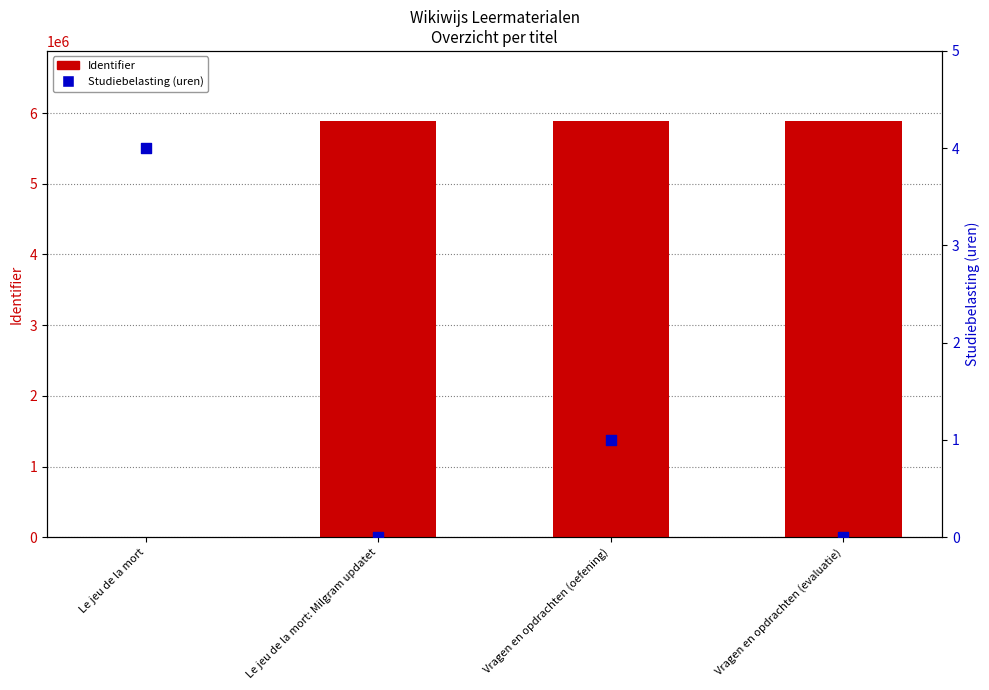

Which series reaches the maximum Y coordinate?

Identifier